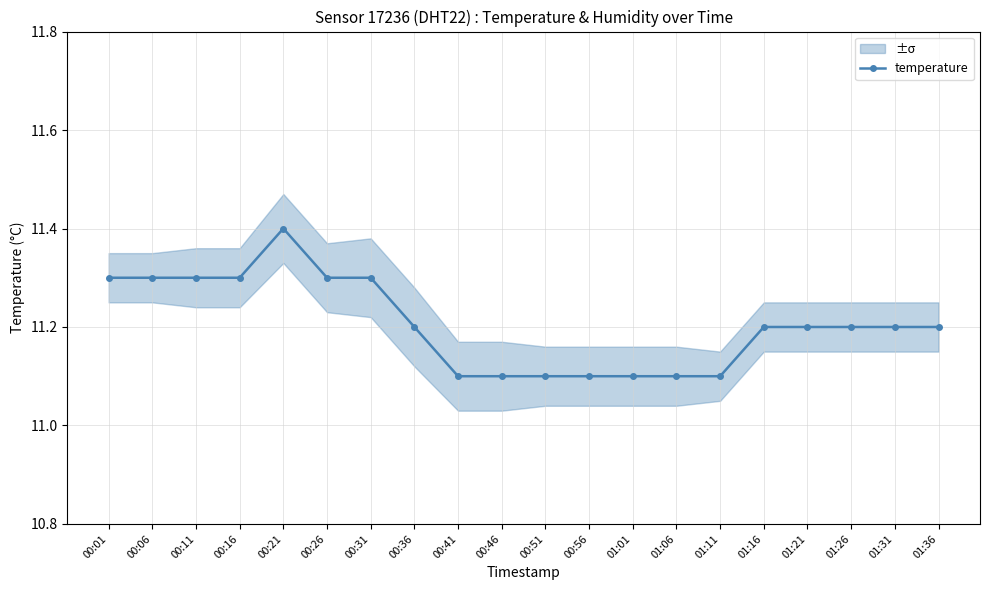

True or false: the data has more than 0 interior local peaks.

True